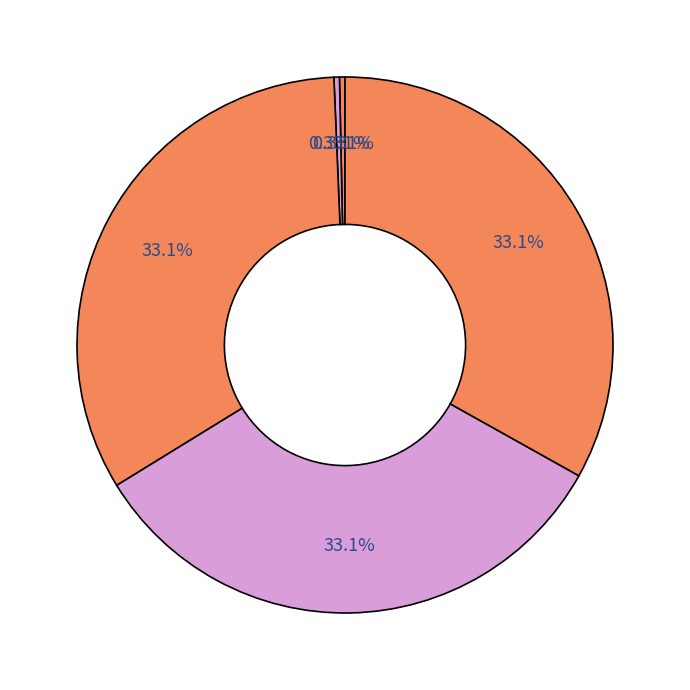

Rank the categories by value from lowest to highest.

699, 94, 96, 95, 700